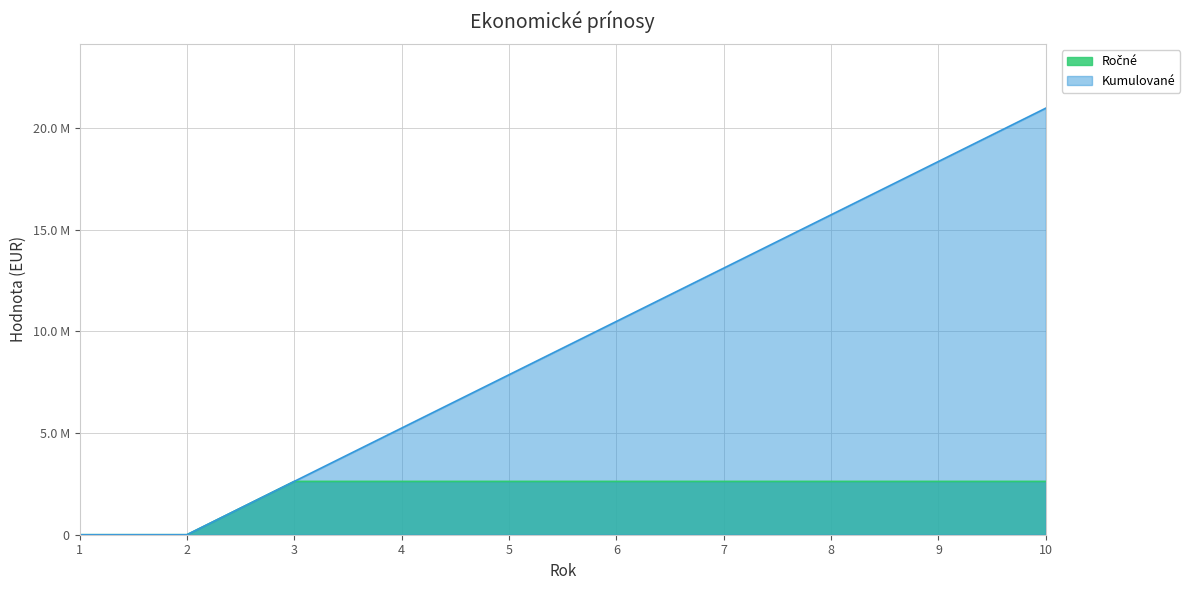

What is the difference between the maximum and minimum values in the Ročné series?

2620537.7